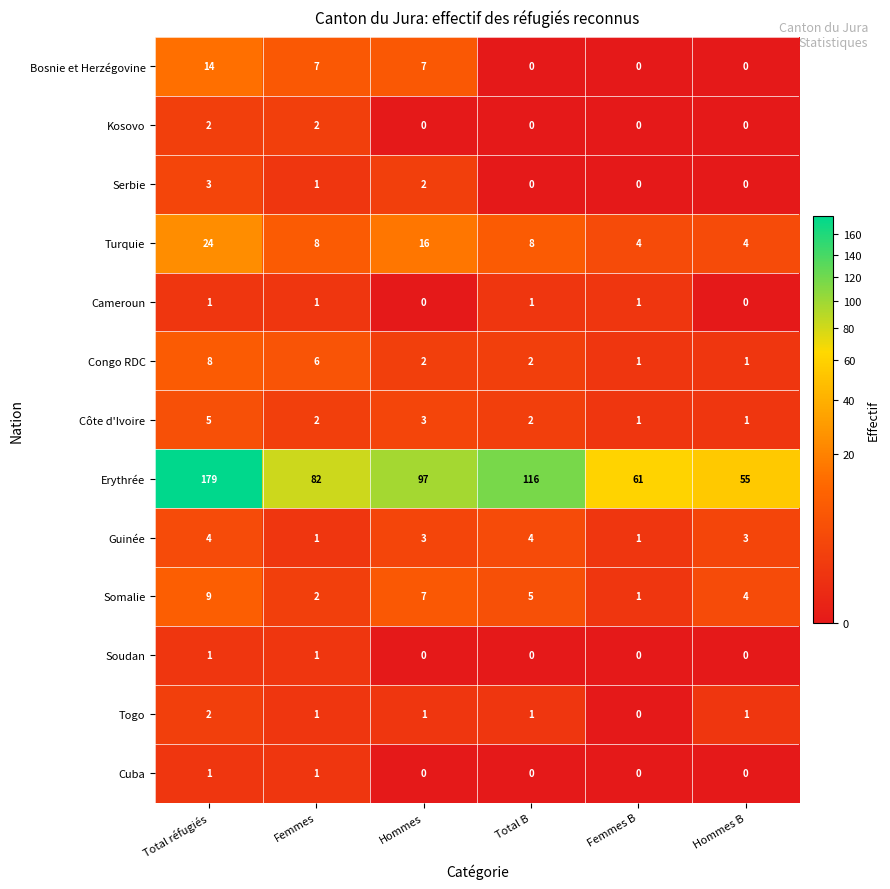

What is the total value across all series at Hommes B?

69